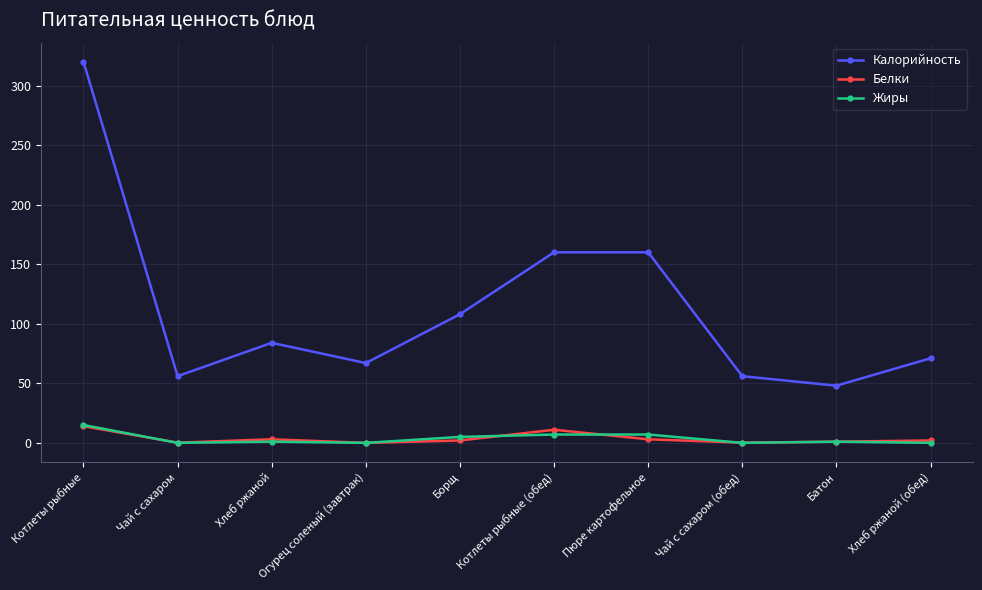

The value of Калорийность at Борщ is 145.5. True or false?

False